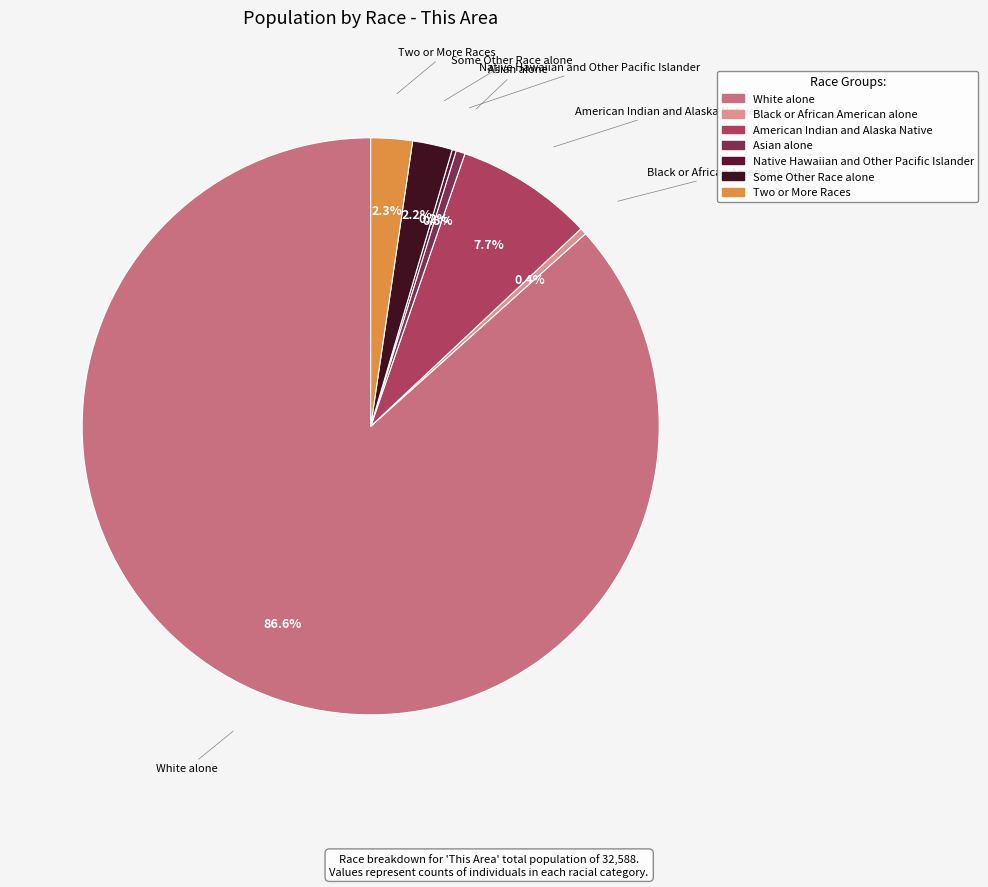

Does Asian alone account for over 50% of the chart?

No